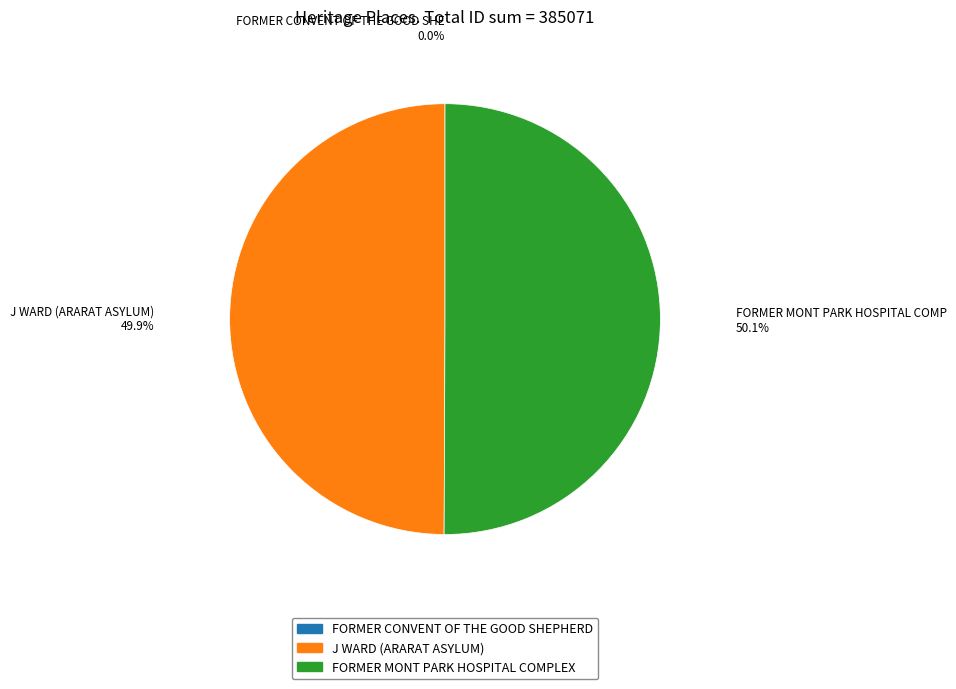

Do J WARD (ARARAT ASYLUM) and FORMER MONT PARK HOSPITAL COMPLEX together represent more than half of the pie?

Yes